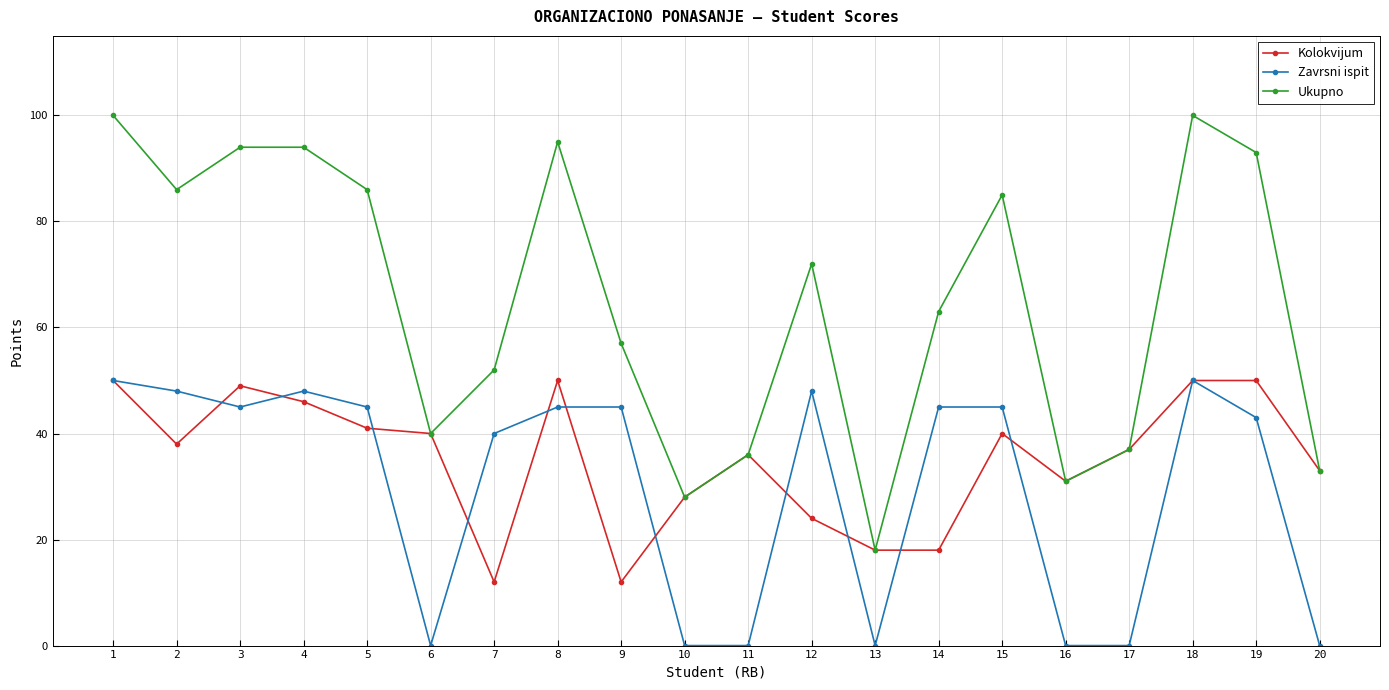

Count the number of data series in this chart.

3